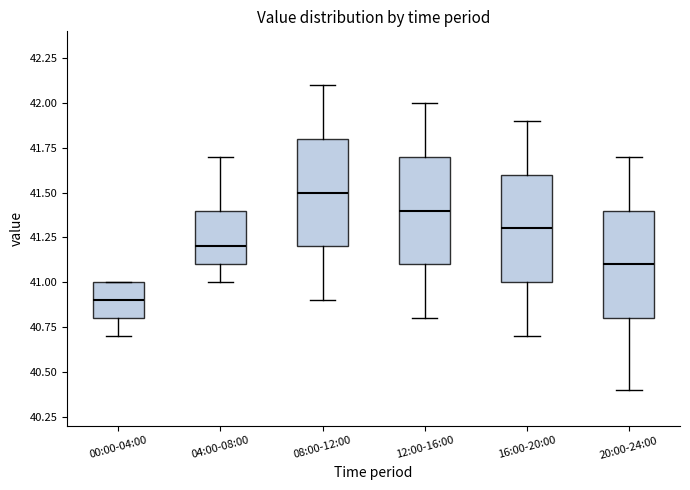

Reading left to right, transcribe this box plot: for each box, give where its median line is, the range the box spans, and where its two whiskers end, as read against the y-axis. The values are not printed on the chart, so give them approximately, as read against the axis.

00:00-04:00: median 40.9, box 40.8 to 41.0, whiskers 40.7 to 41.0
04:00-08:00: median 41.2, box 41.1 to 41.4, whiskers 41.0 to 41.7
08:00-12:00: median 41.5, box 41.2 to 41.8, whiskers 40.9 to 42.1
12:00-16:00: median 41.4, box 41.1 to 41.7, whiskers 40.8 to 42.0
16:00-20:00: median 41.3, box 41.0 to 41.6, whiskers 40.7 to 41.9
20:00-24:00: median 41.1, box 40.8 to 41.4, whiskers 40.4 to 41.7